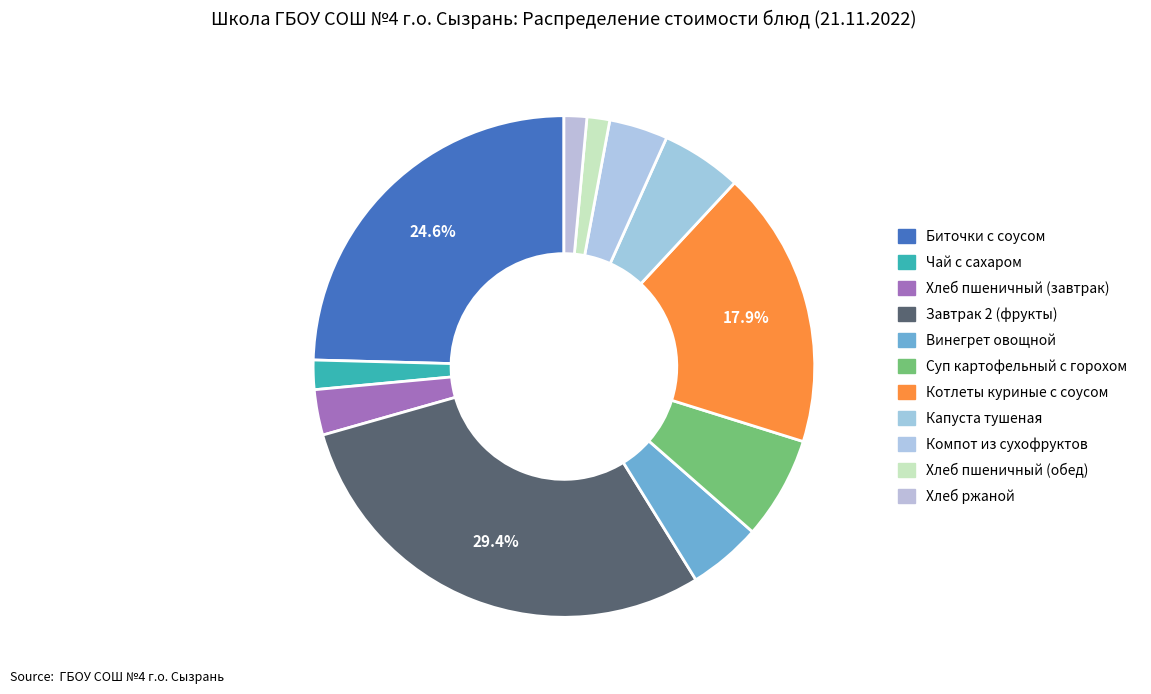

Is there a majority slice in this chart?

No